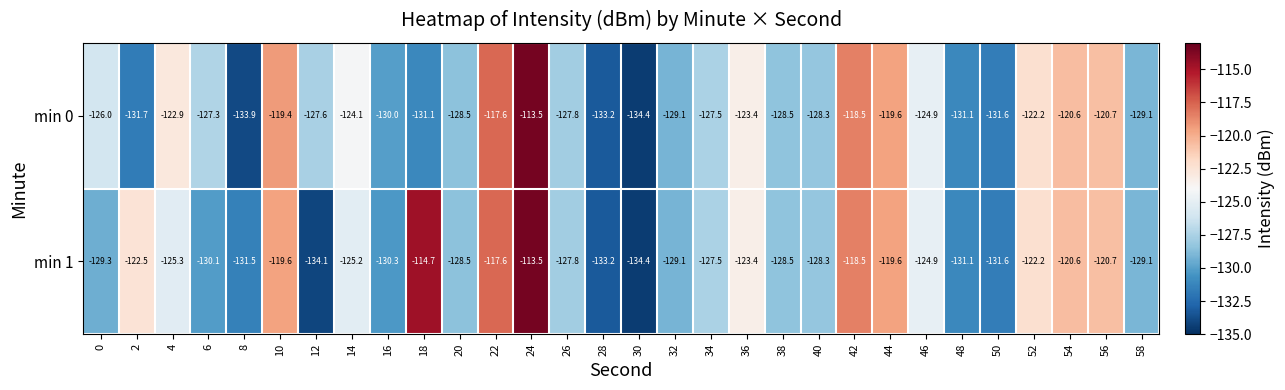

List the series in order of their overall mean, lowest first.

min 0, min 1